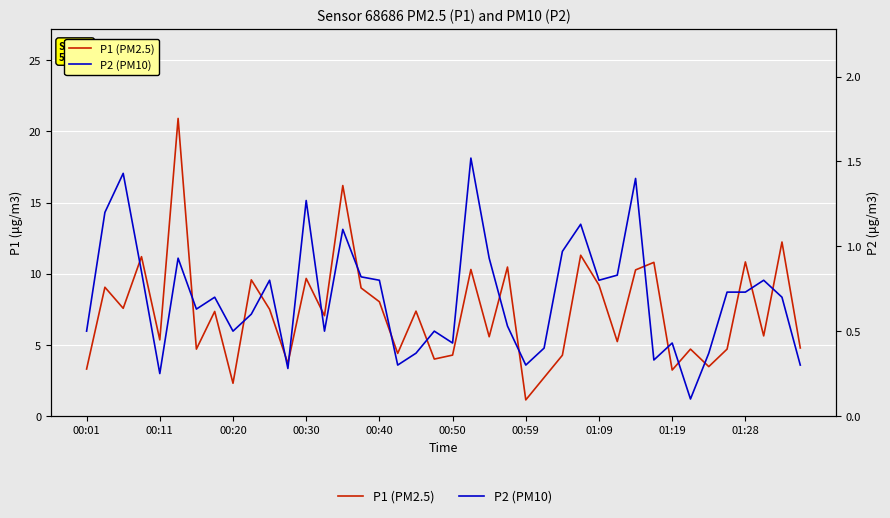

Count the number of categories in the chart.

40